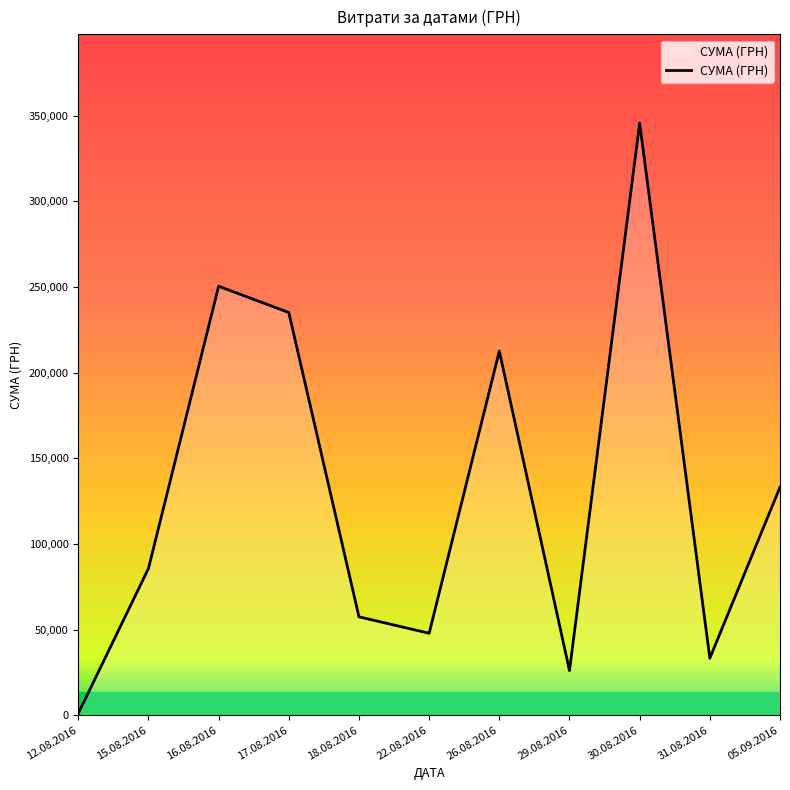

How many lines are shown in the chart?

1